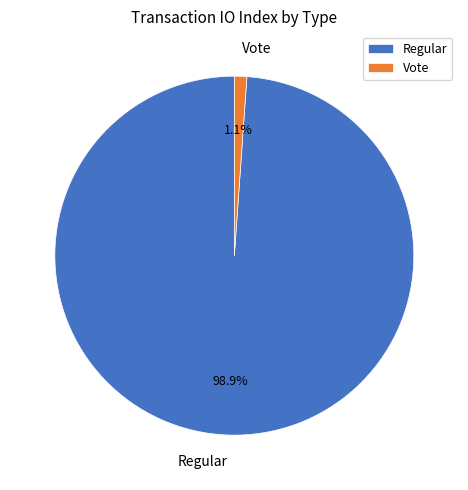

What is the smallest slice in the pie chart?

Vote